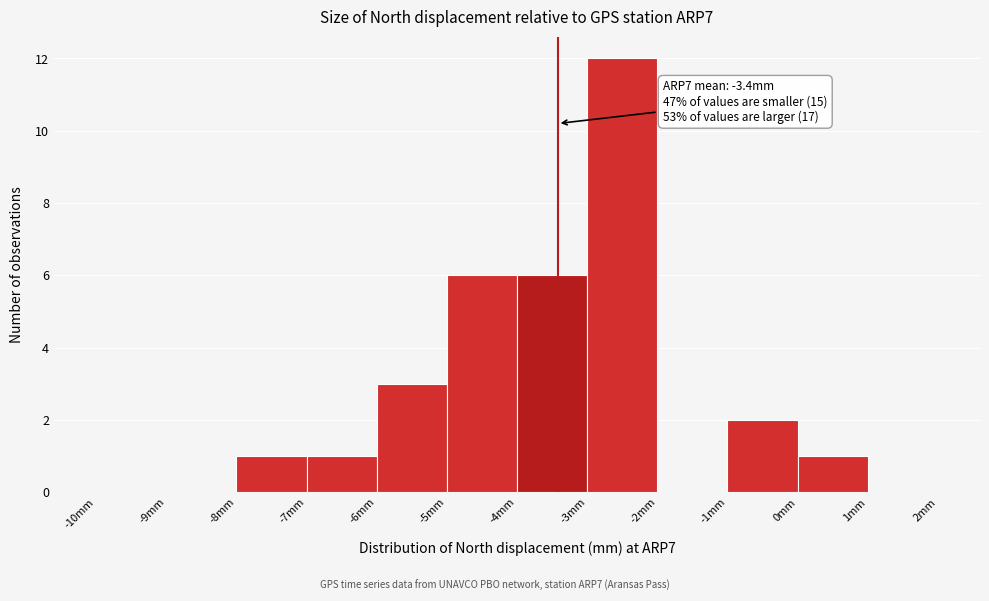

Over which range of the x-axis is the bar tallest?

-3 to -2